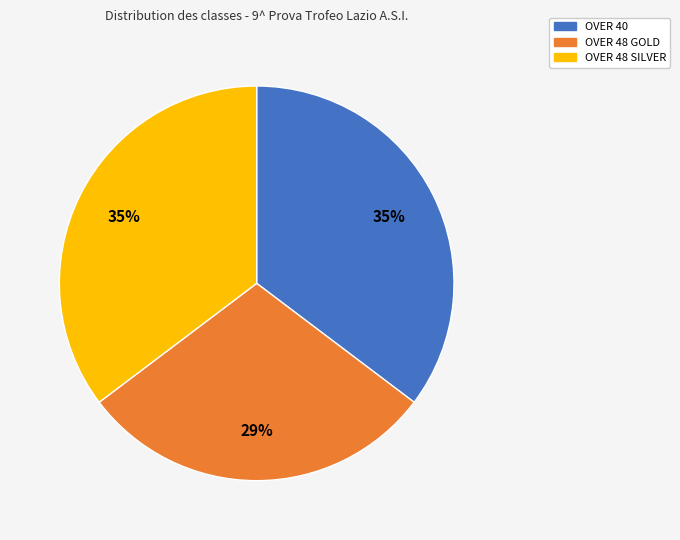

Is there a majority slice in this chart?

No